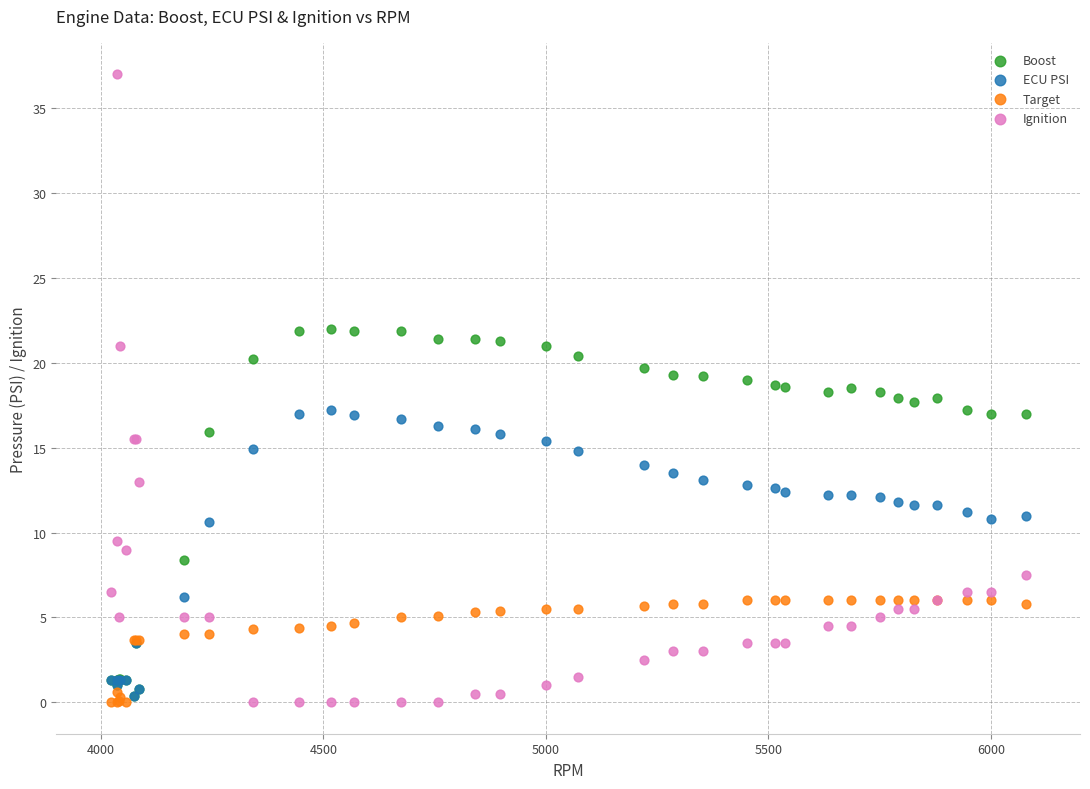

Which series contains the highest Y value?

Ignition